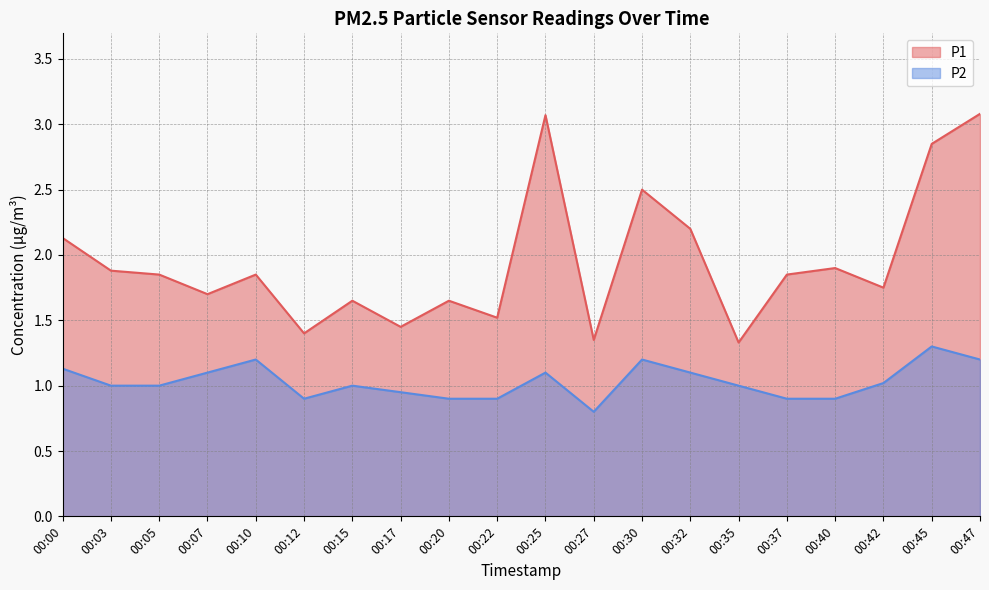

Rank the categories by P2 value from lowest to highest.

00:27, 00:12, 00:20, 00:22, 00:37, 00:40, 00:17, 00:03, 00:05, 00:15, 00:35, 00:42, 00:07, 00:25, 00:32, 00:00, 00:10, 00:30, 00:47, 00:45